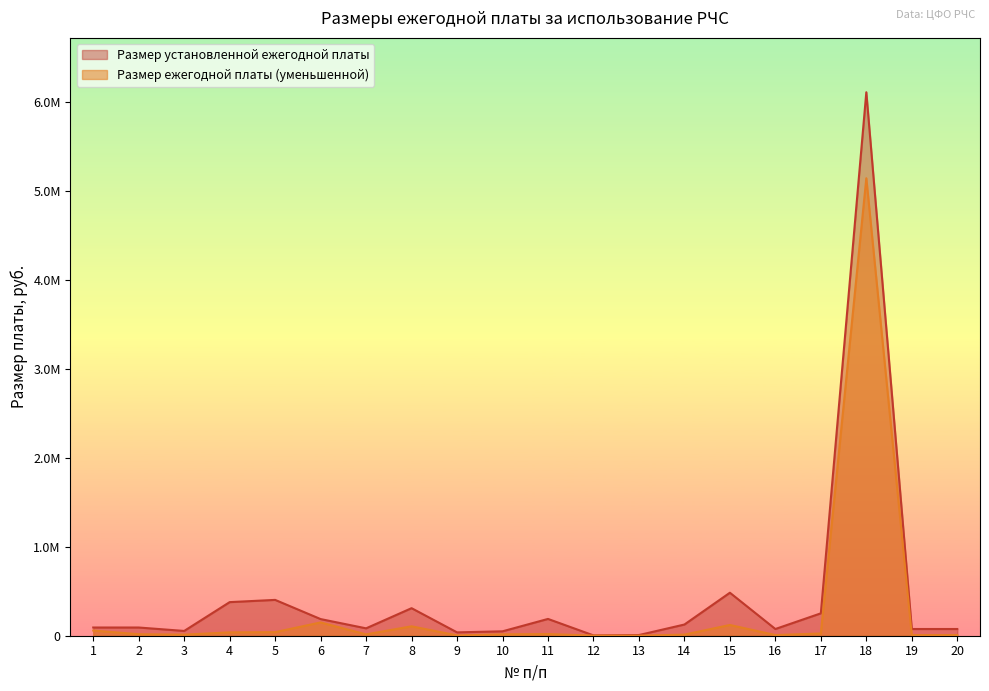

At which category is the sum across all series the highest?

18